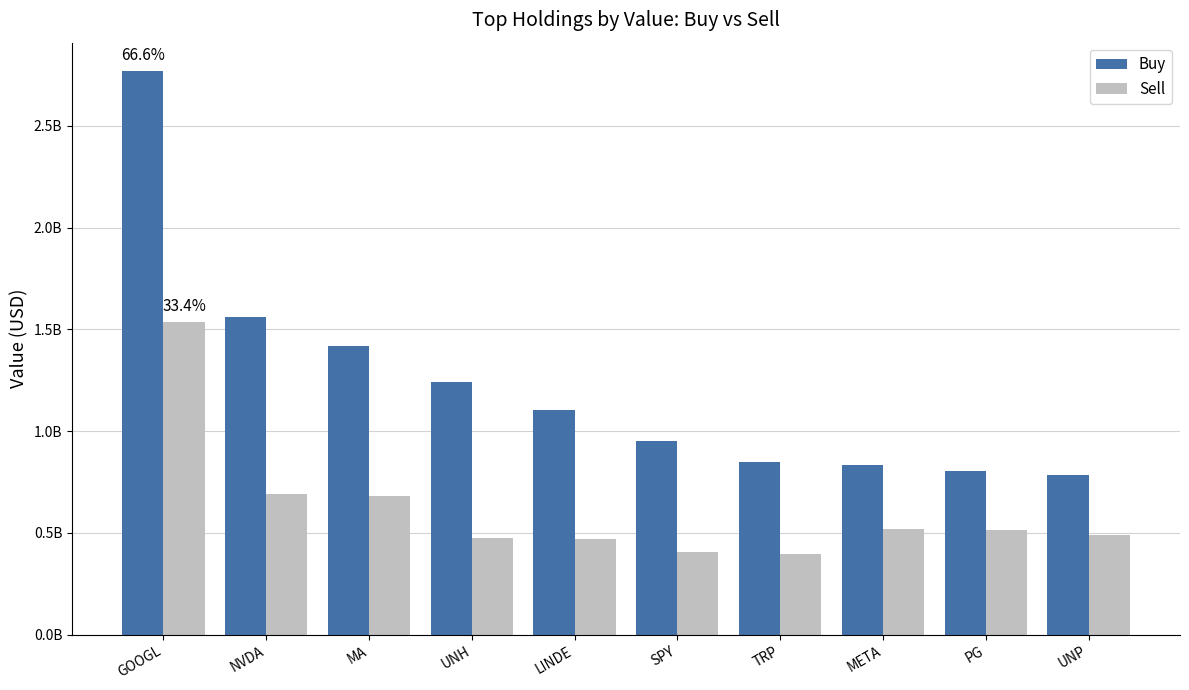

Which category has the highest value in the Buy series?

GOOGL